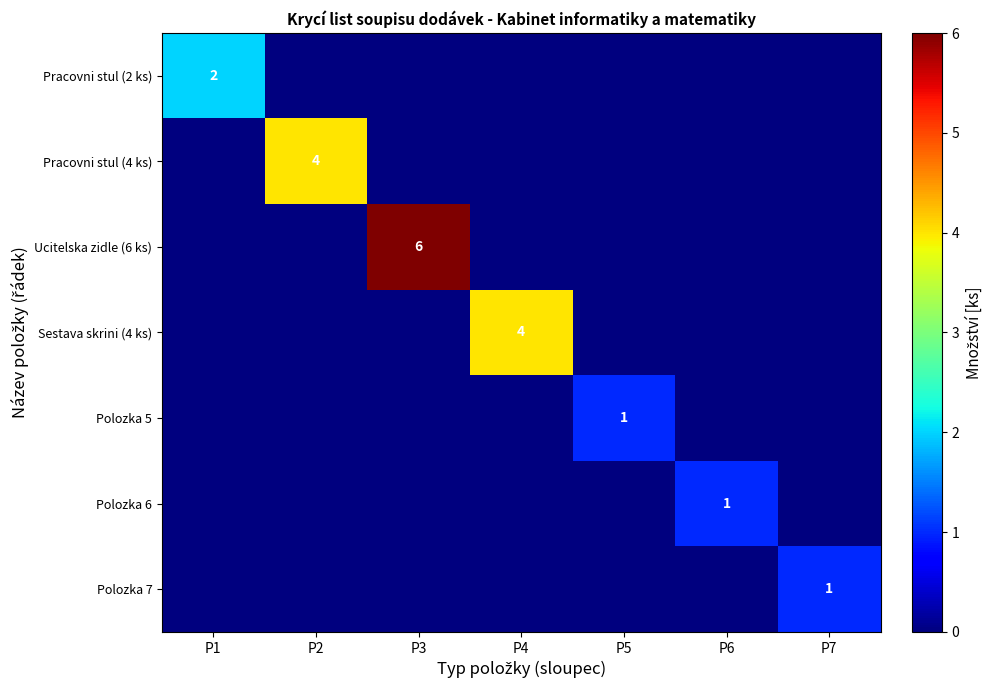

Which series has the widest spread of values?

Ucitelska zidle (6 ks)